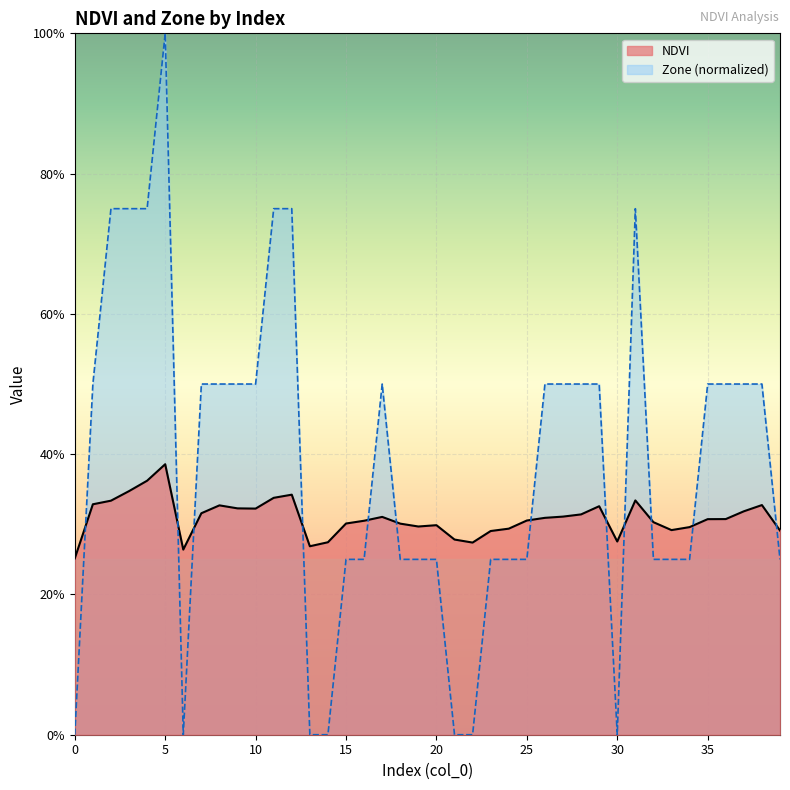

What is the total value across all series at 21?

0.3